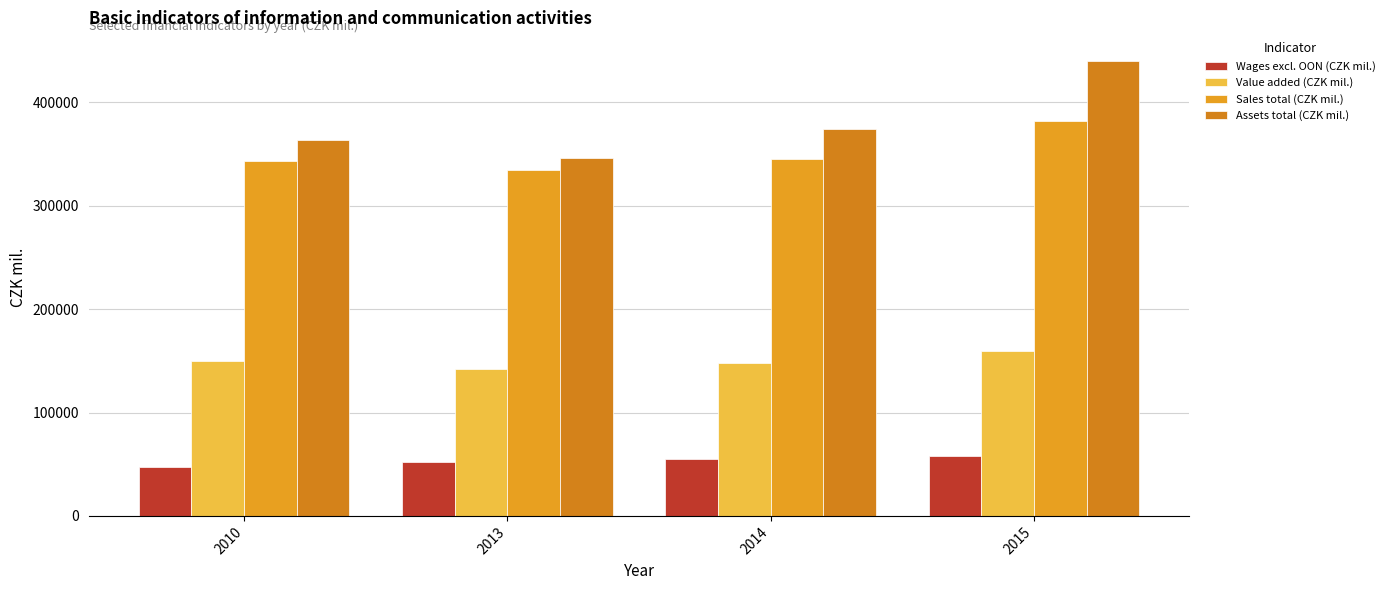

How many bars are there in total?

16